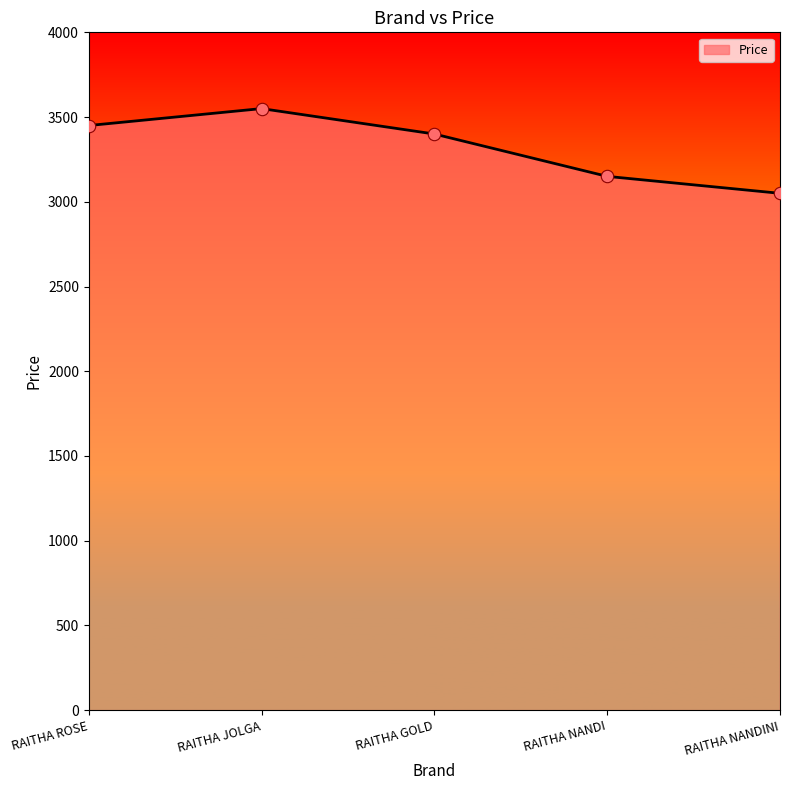

What is the change in value from RAITHA GOLD to RAITHA NANDINI?

-350